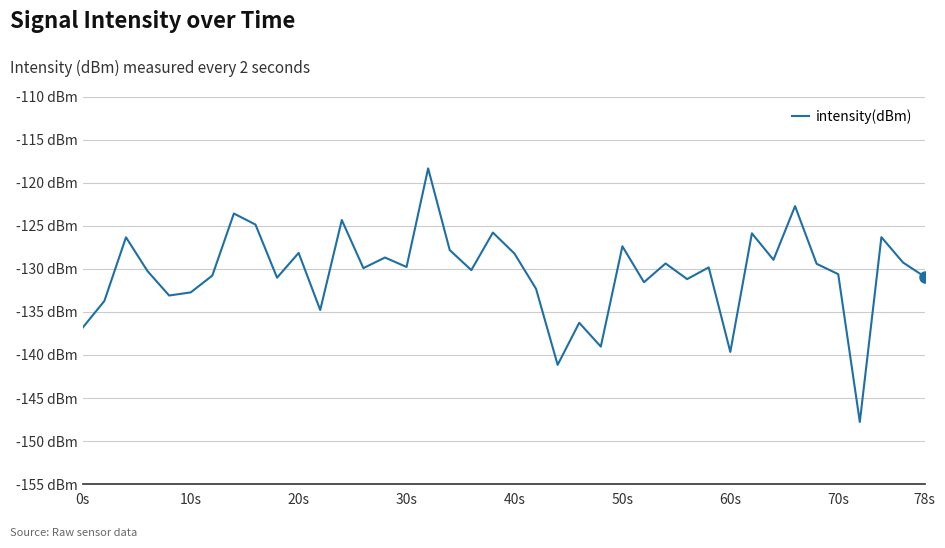

Does the chart display data point markers on the line(s)?

No